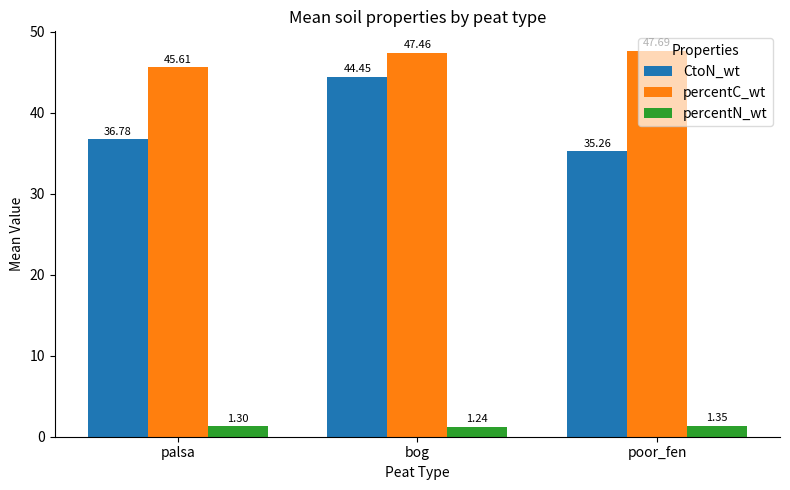

What is the maximum value shown in the chart?

47.7